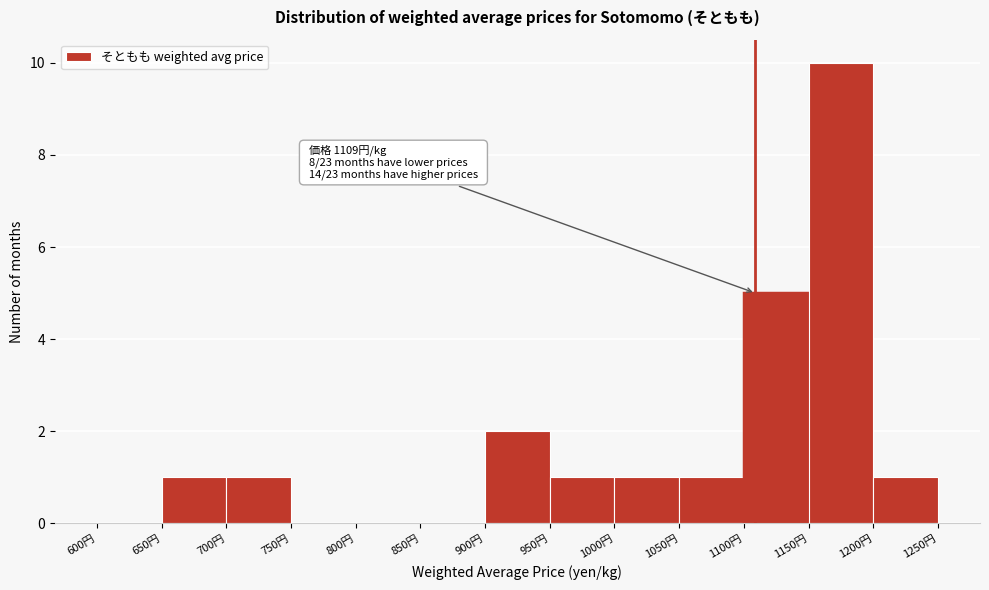

Over which range of the x-axis is the bar tallest?

1150 to 1200